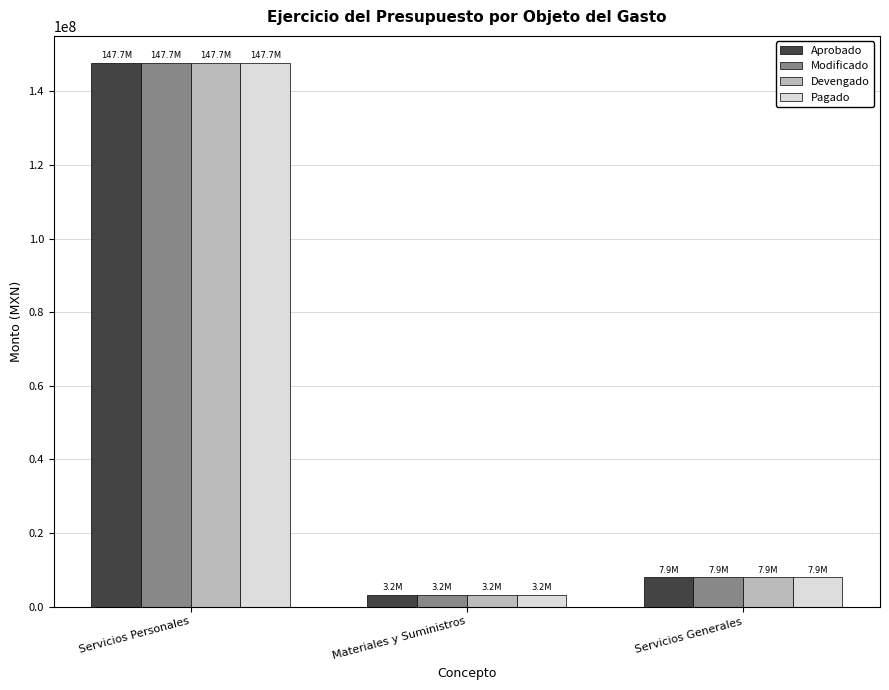

What are all the series names shown in the legend?

Aprobado, Modificado, Devengado, Pagado